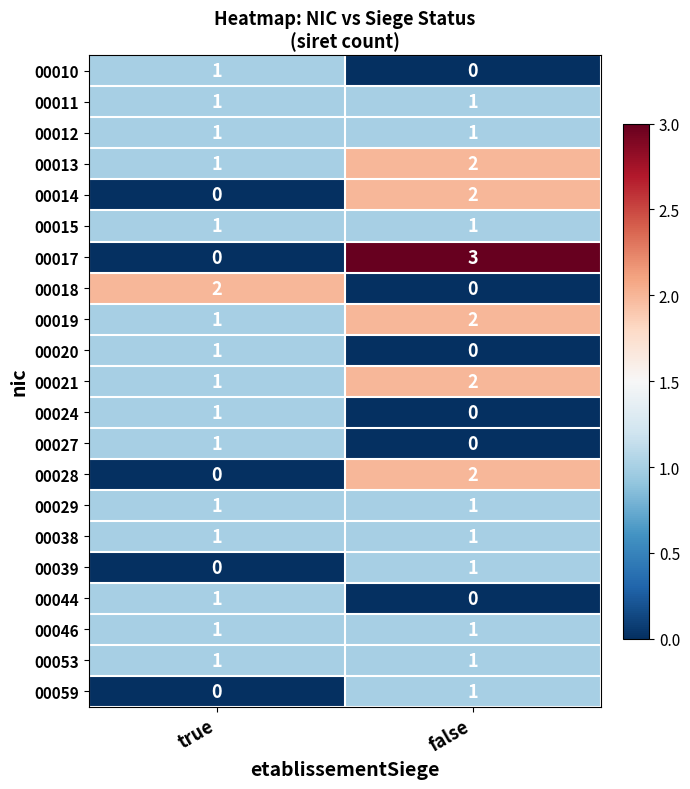

What is the maximum value shown in the chart?

3